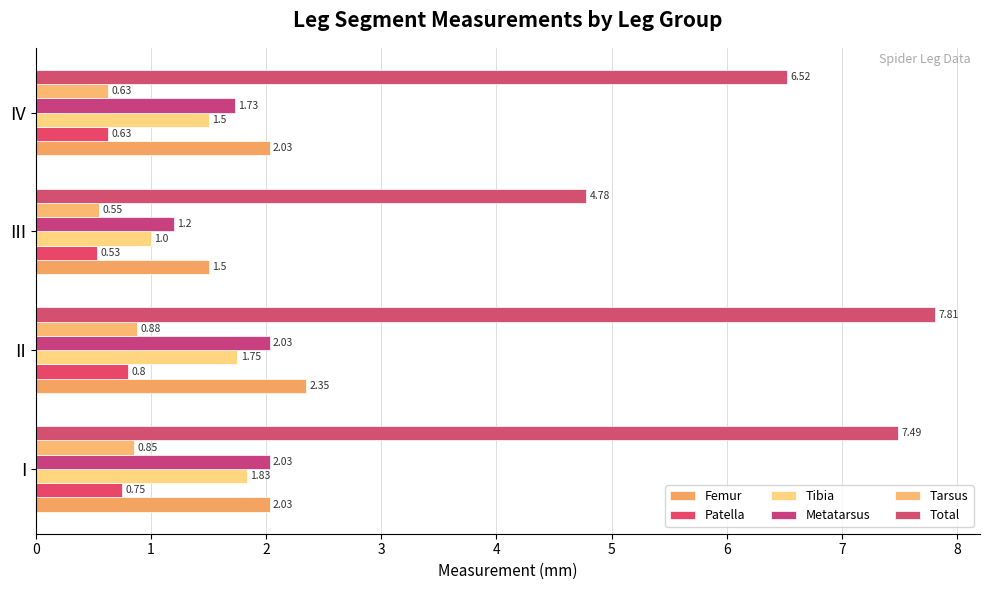

Count the number of categories in the chart.

4